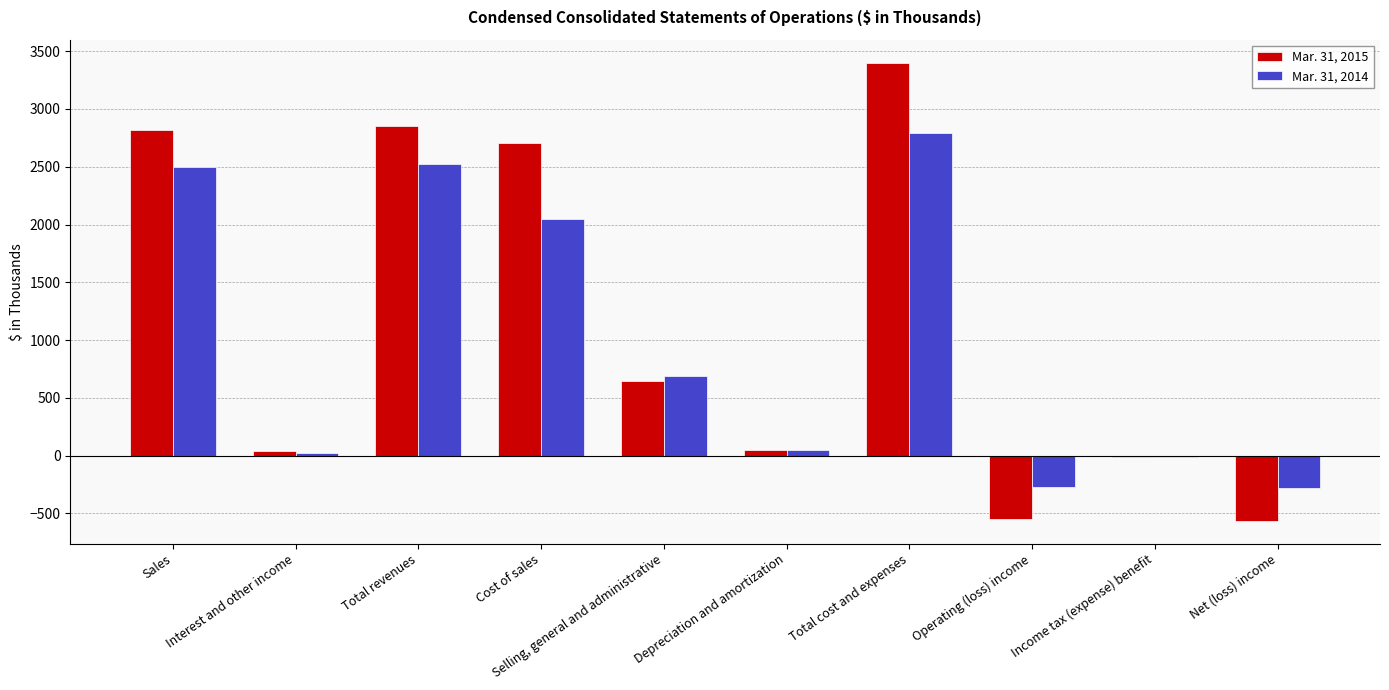

What is the difference between the Mar. 31, 2015 values at Depreciation and amortization and Sales?

2767